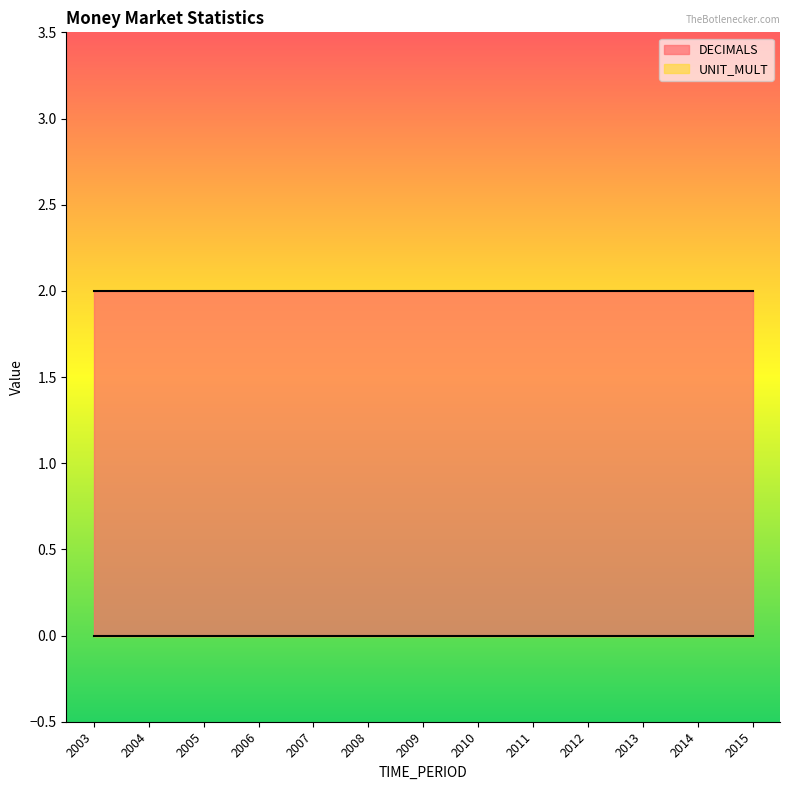

Count the number of data series in this chart.

2